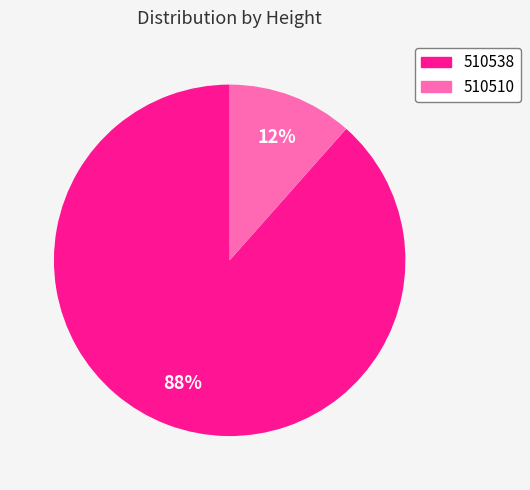

Count the number of slices in the pie.

2